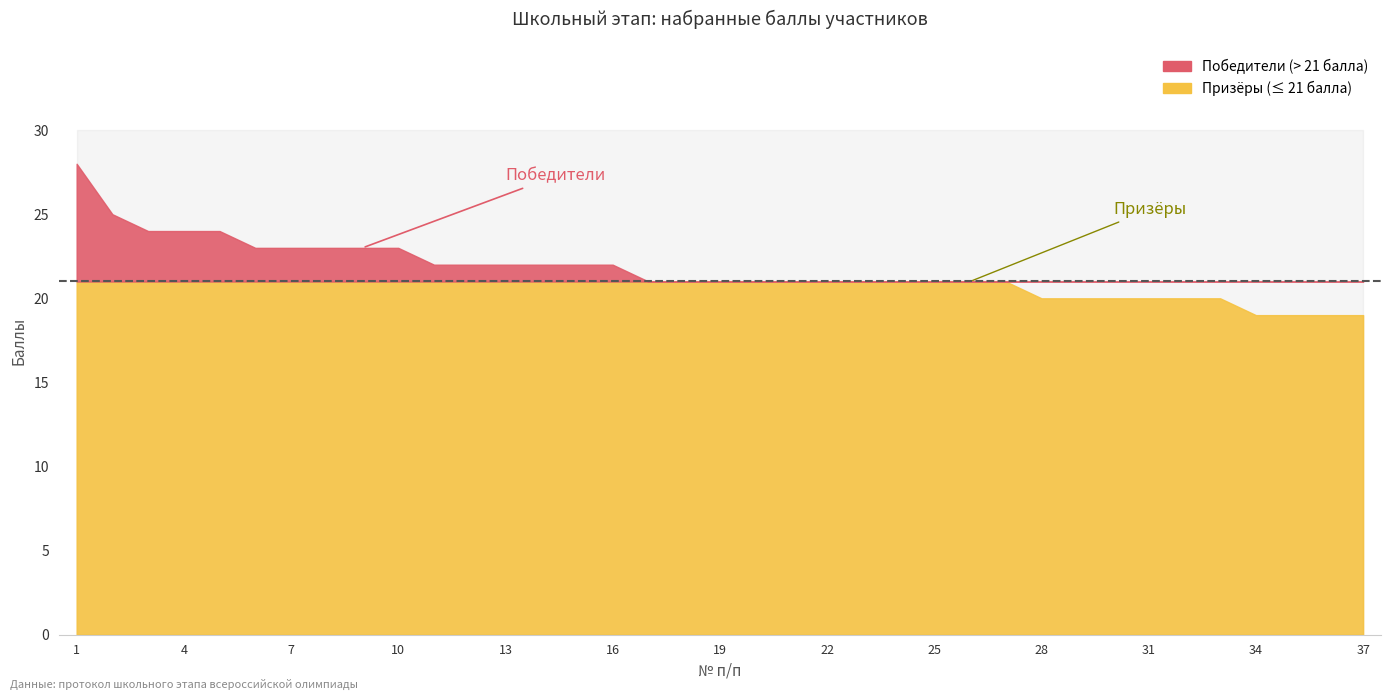

At which label is Сумма баллов closest to 23?

6